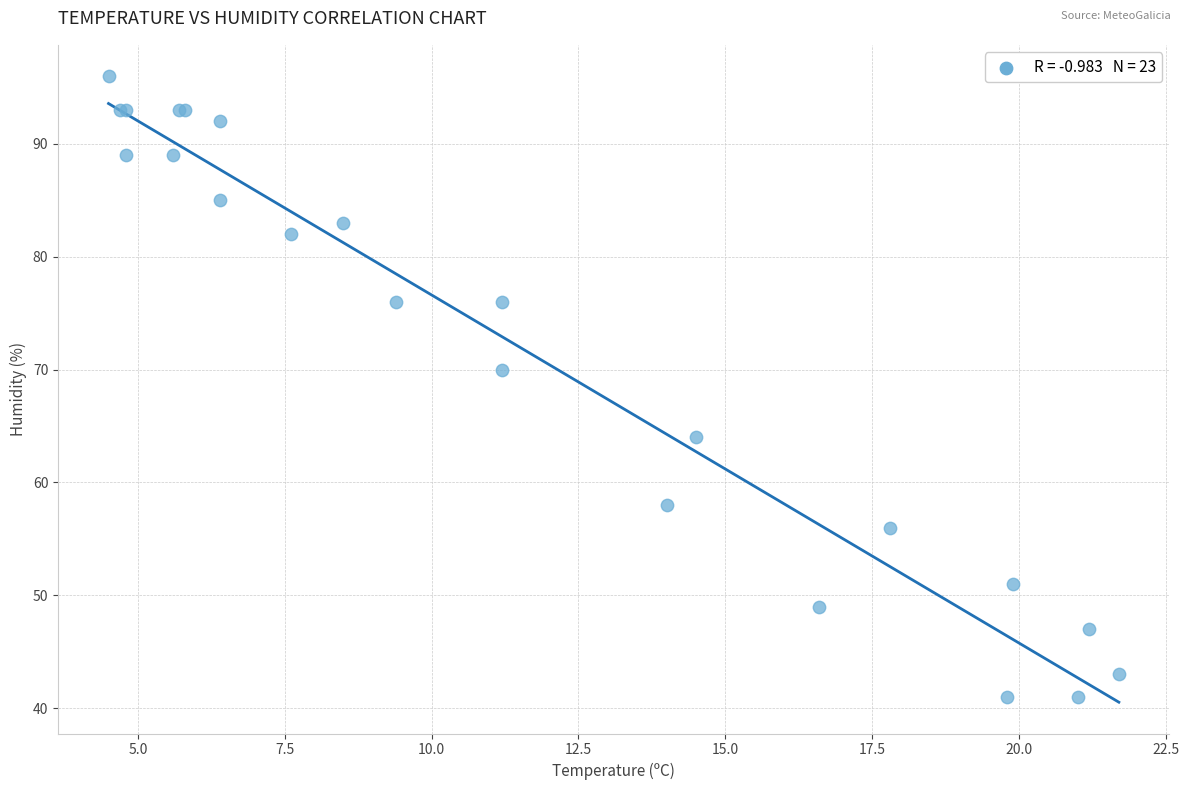

What Y value in the scatter plot is closest to 68?

70